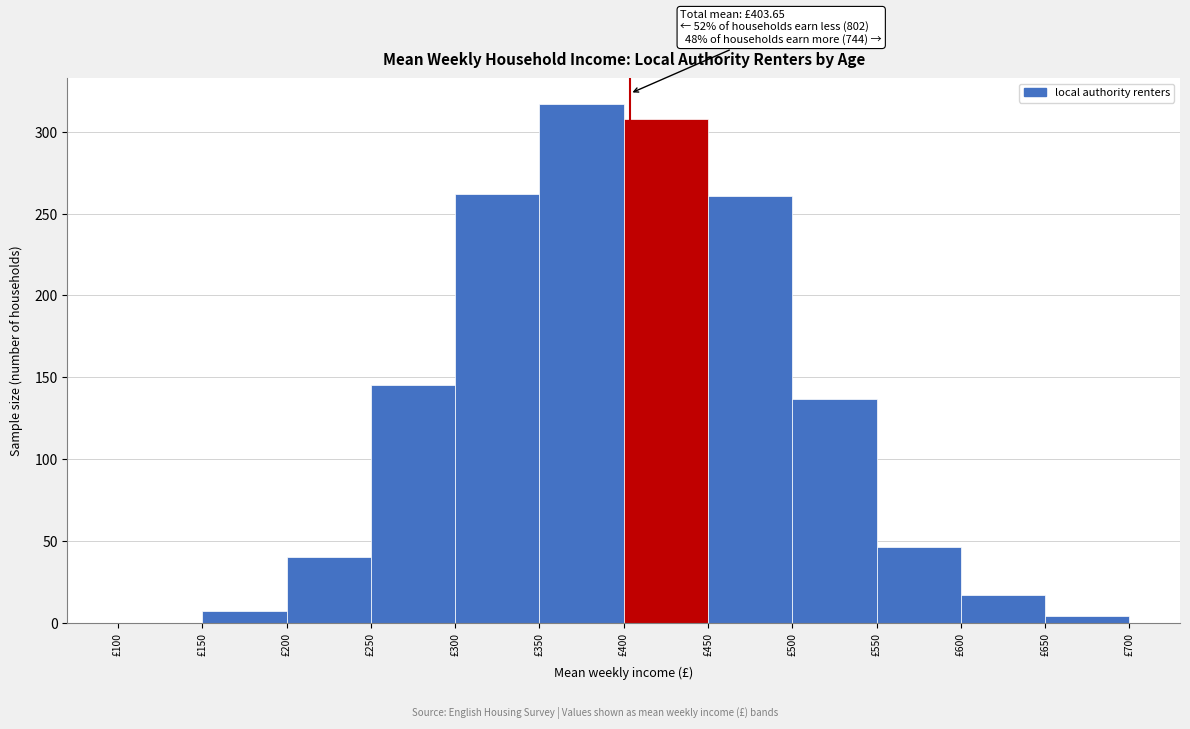

Over which range of the x-axis is the bar tallest?

350 to 400